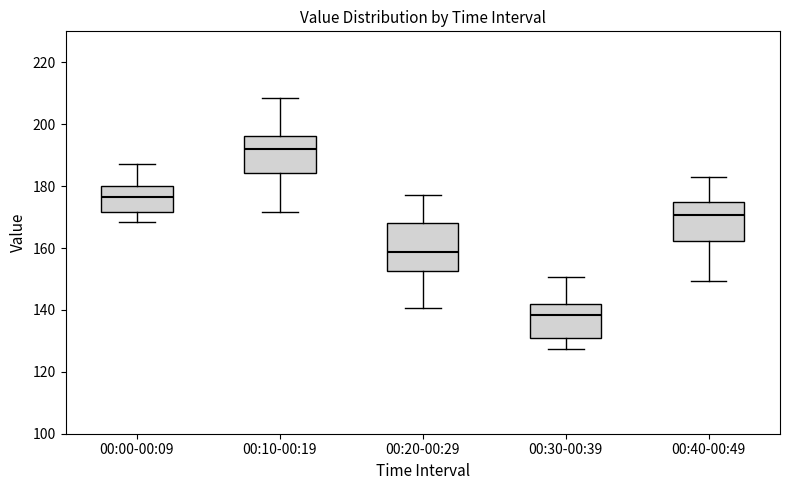

Which box has the highest median line?

00:10-00:19